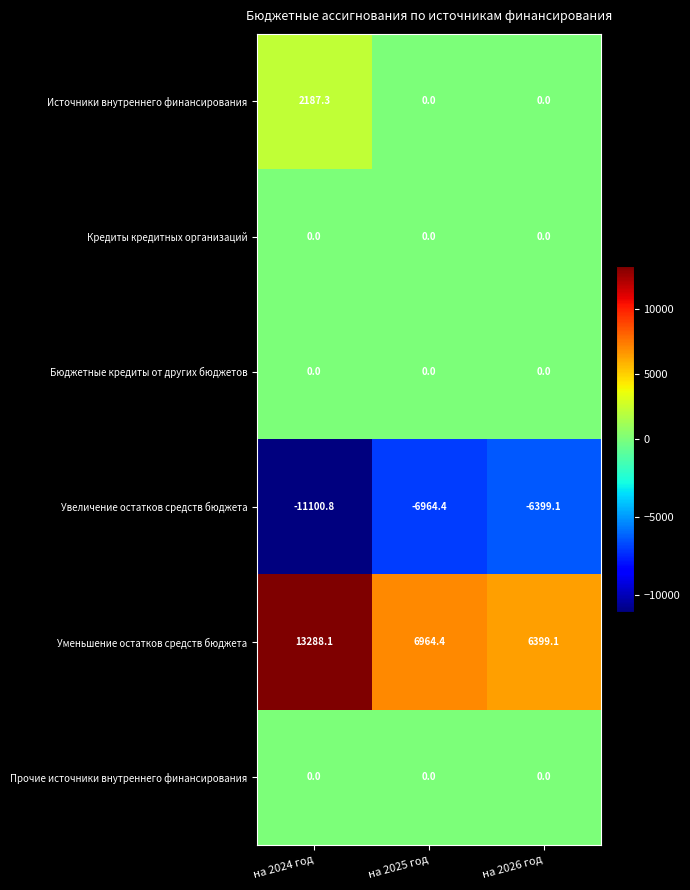

Between на 2024 год and на 2026 год, which series saw the biggest shift?

Уменьшение остатков средств бюджета